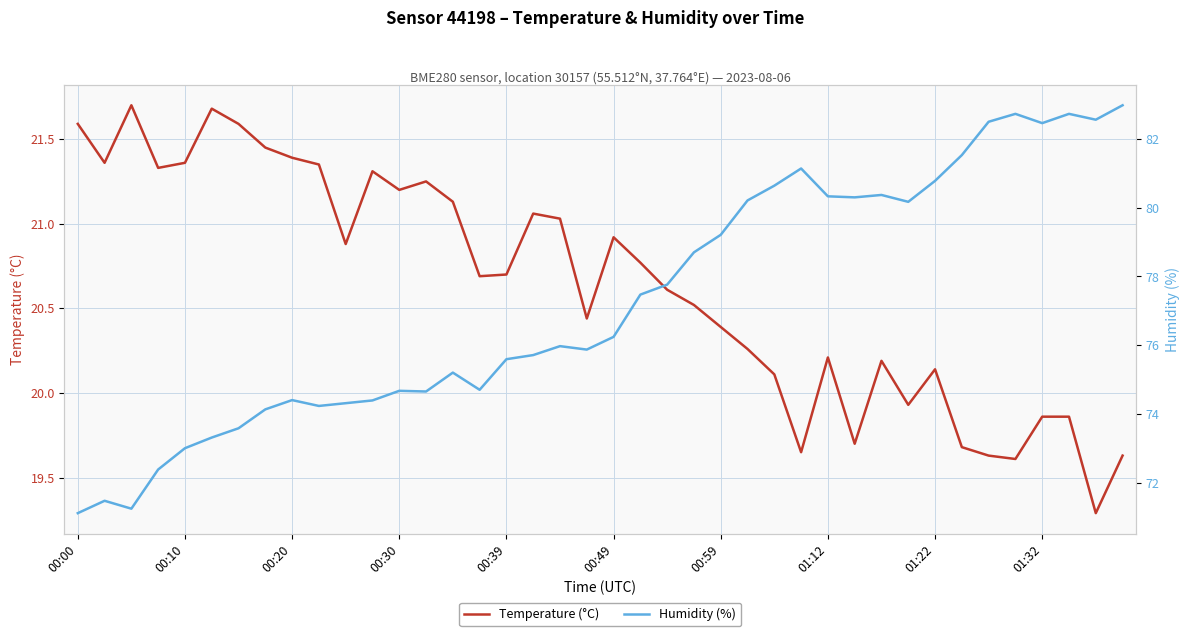

Where is Humidity (%) nearest to the value 77?

21